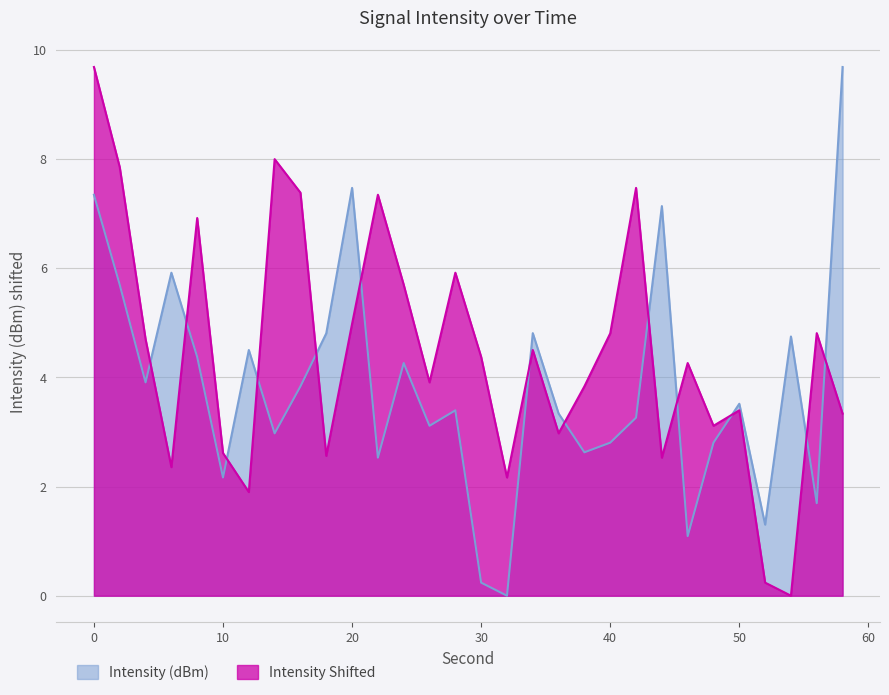

At how many categories does at least one series exceed 5?

13